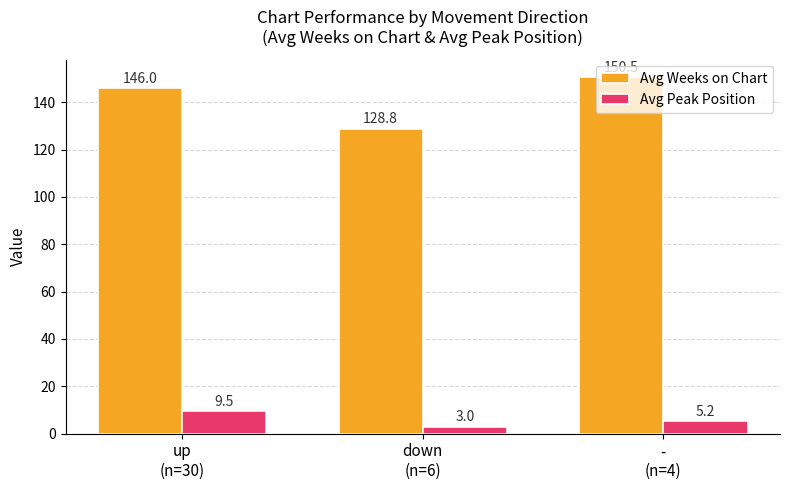

List the series in order of their overall mean, lowest first.

Avg Peak Position, Avg Weeks on Chart